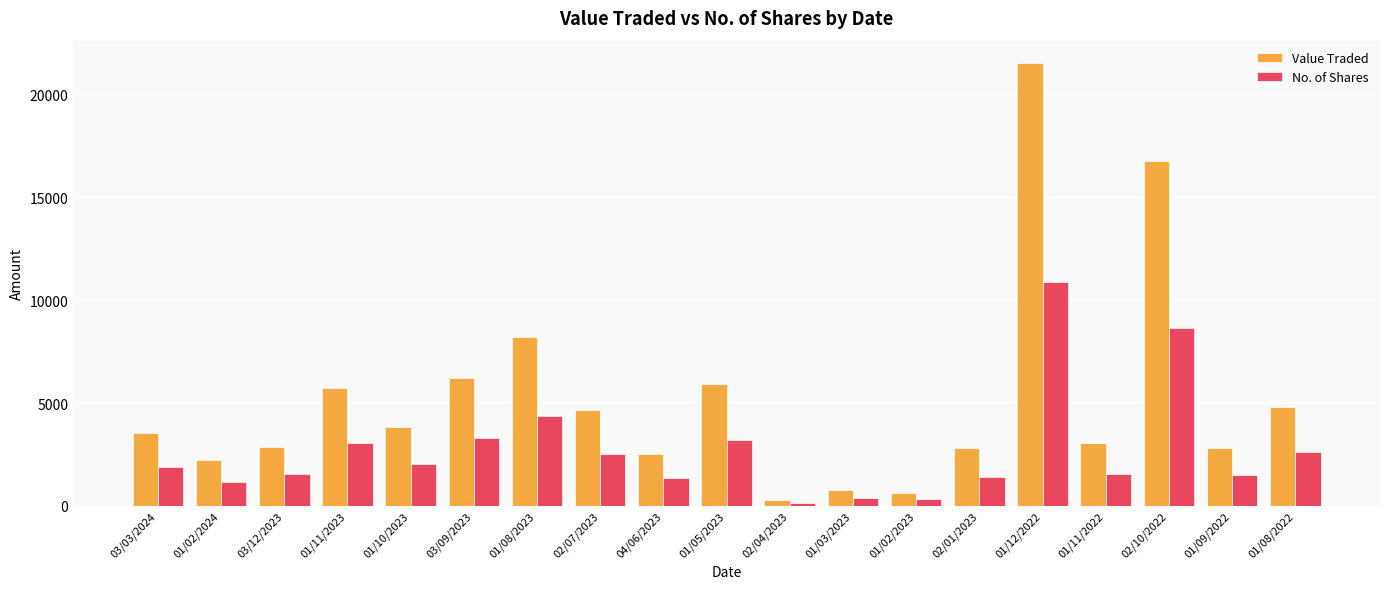

What are all the series names shown in the legend?

Value Traded, No. of Shares